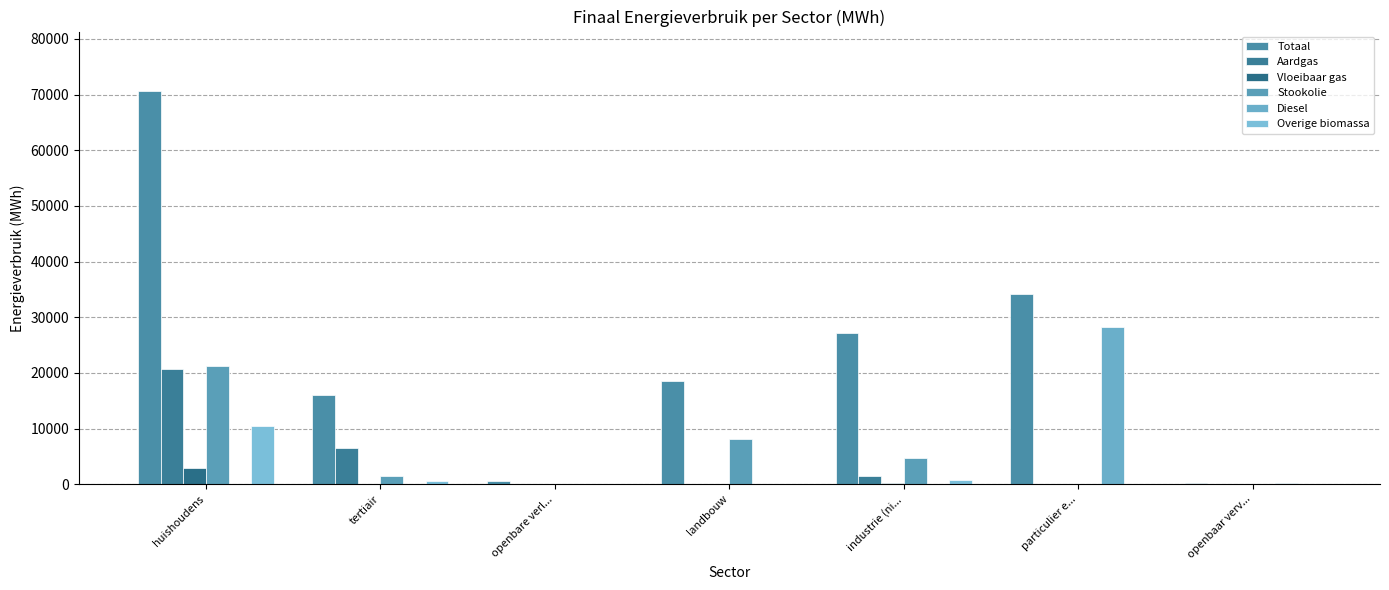

Rank the categories by Totaal value from lowest to highest.

openbaar verv..., openbare verl..., tertiair, landbouw, industrie (ni..., particulier e..., huishoudens